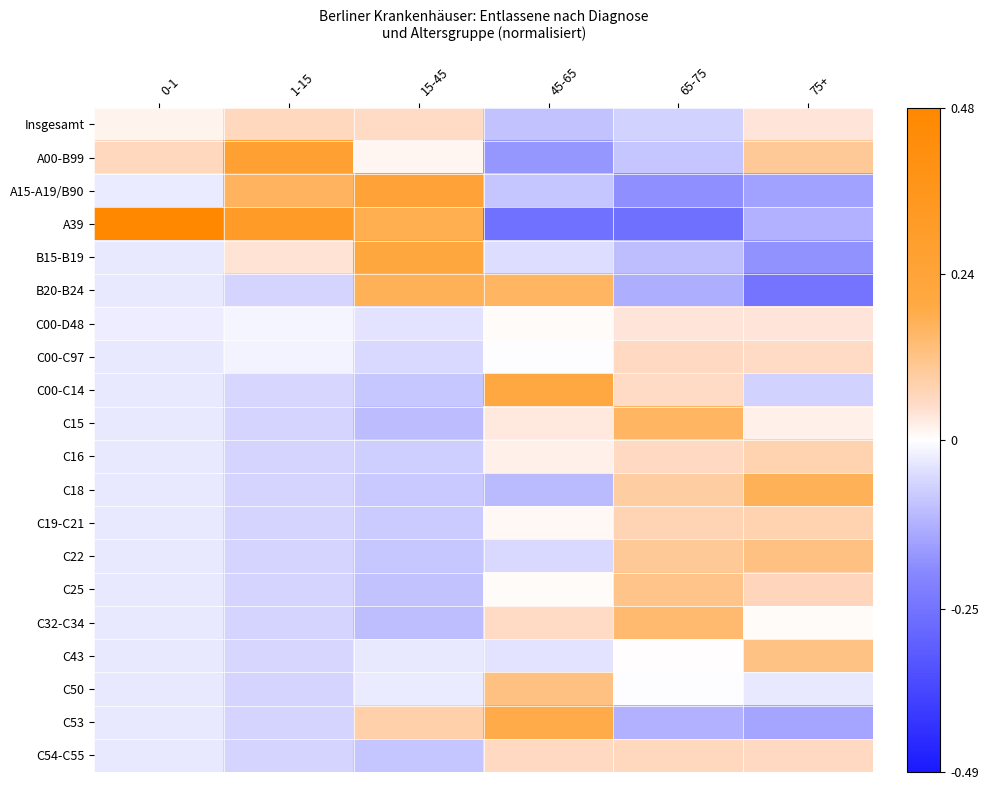

Rank the series at 45-65 from highest to lowest value.

C00-C14, C53, B20-B24, C50, C54-C55, C32-C34, C15, C16, C19-C21, C00-D48, C25, C00-C97, C43, B15-B19, C22, A15-A19/B90, Insgesamt, C18, A00-B99, A39